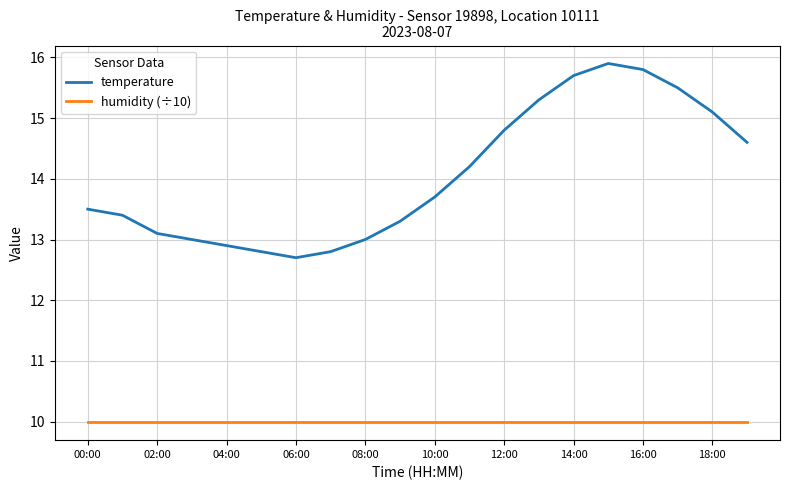

Which series has the largest total across all categories?

temperature